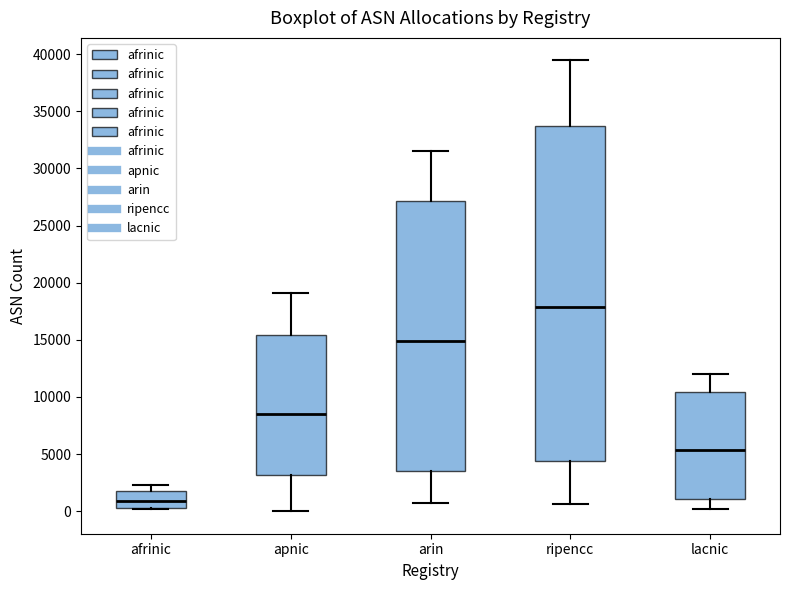

Which box has the lowest median line?

afrinic